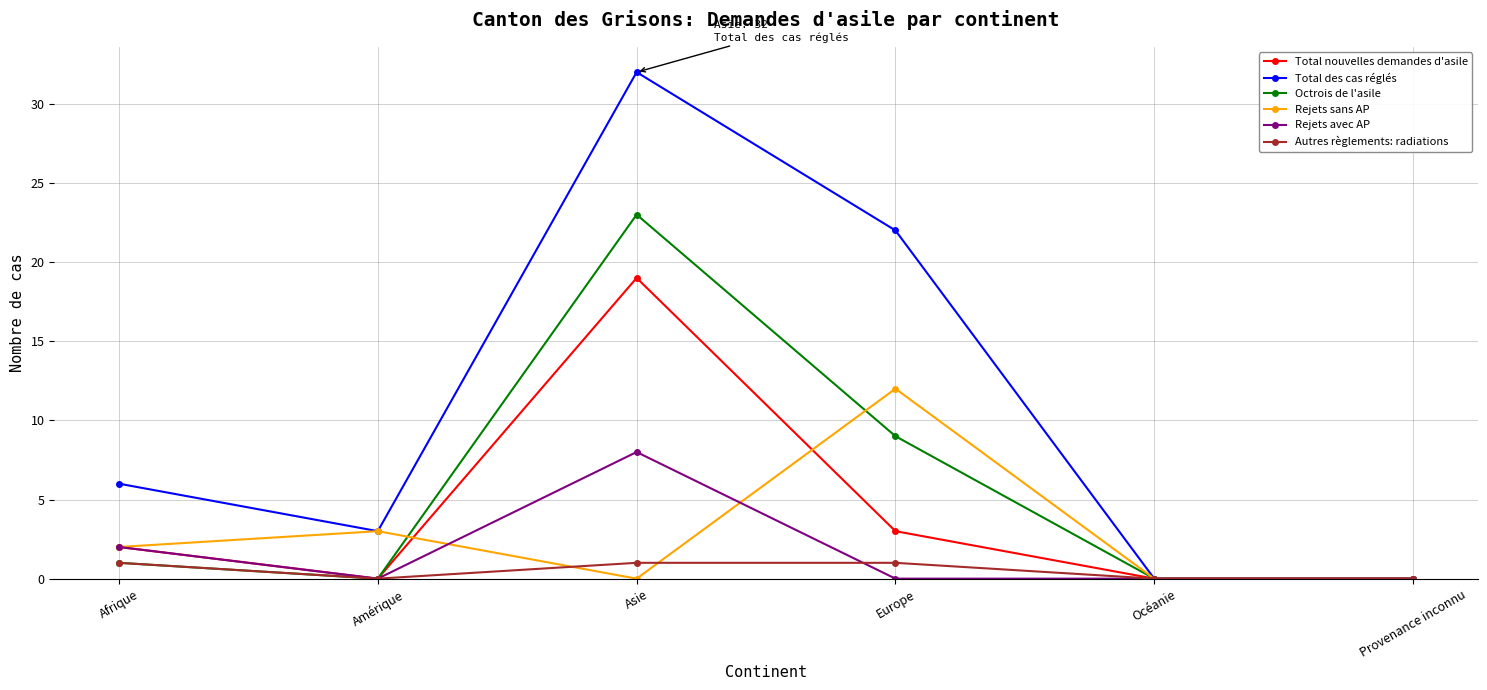

True or false: Octrois de l'asile has a value of 0 at Provenance inconnu.

True